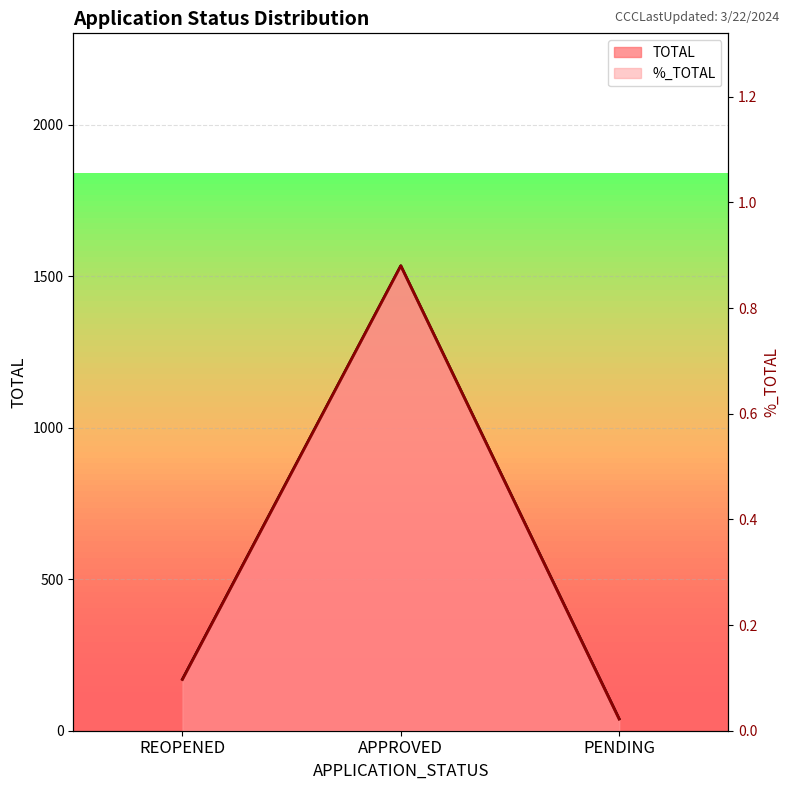

Which series has the largest range (max minus min)?

TOTAL